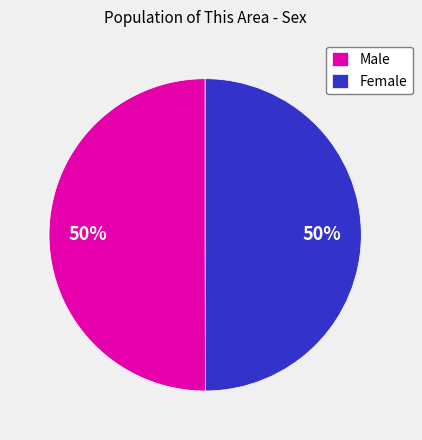

Approximately how many times larger is the value at Male compared to Female?

1.0